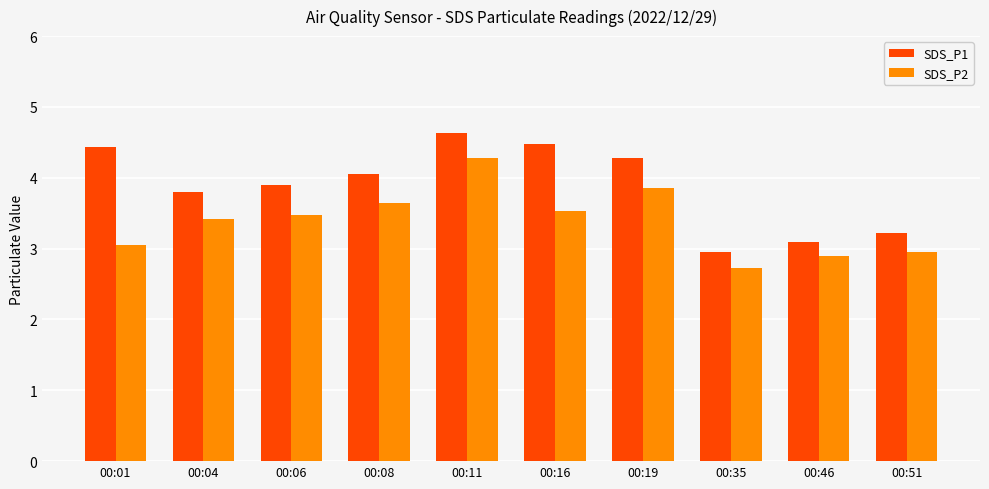

What is the average value of the SDS_P1 series?

3.9